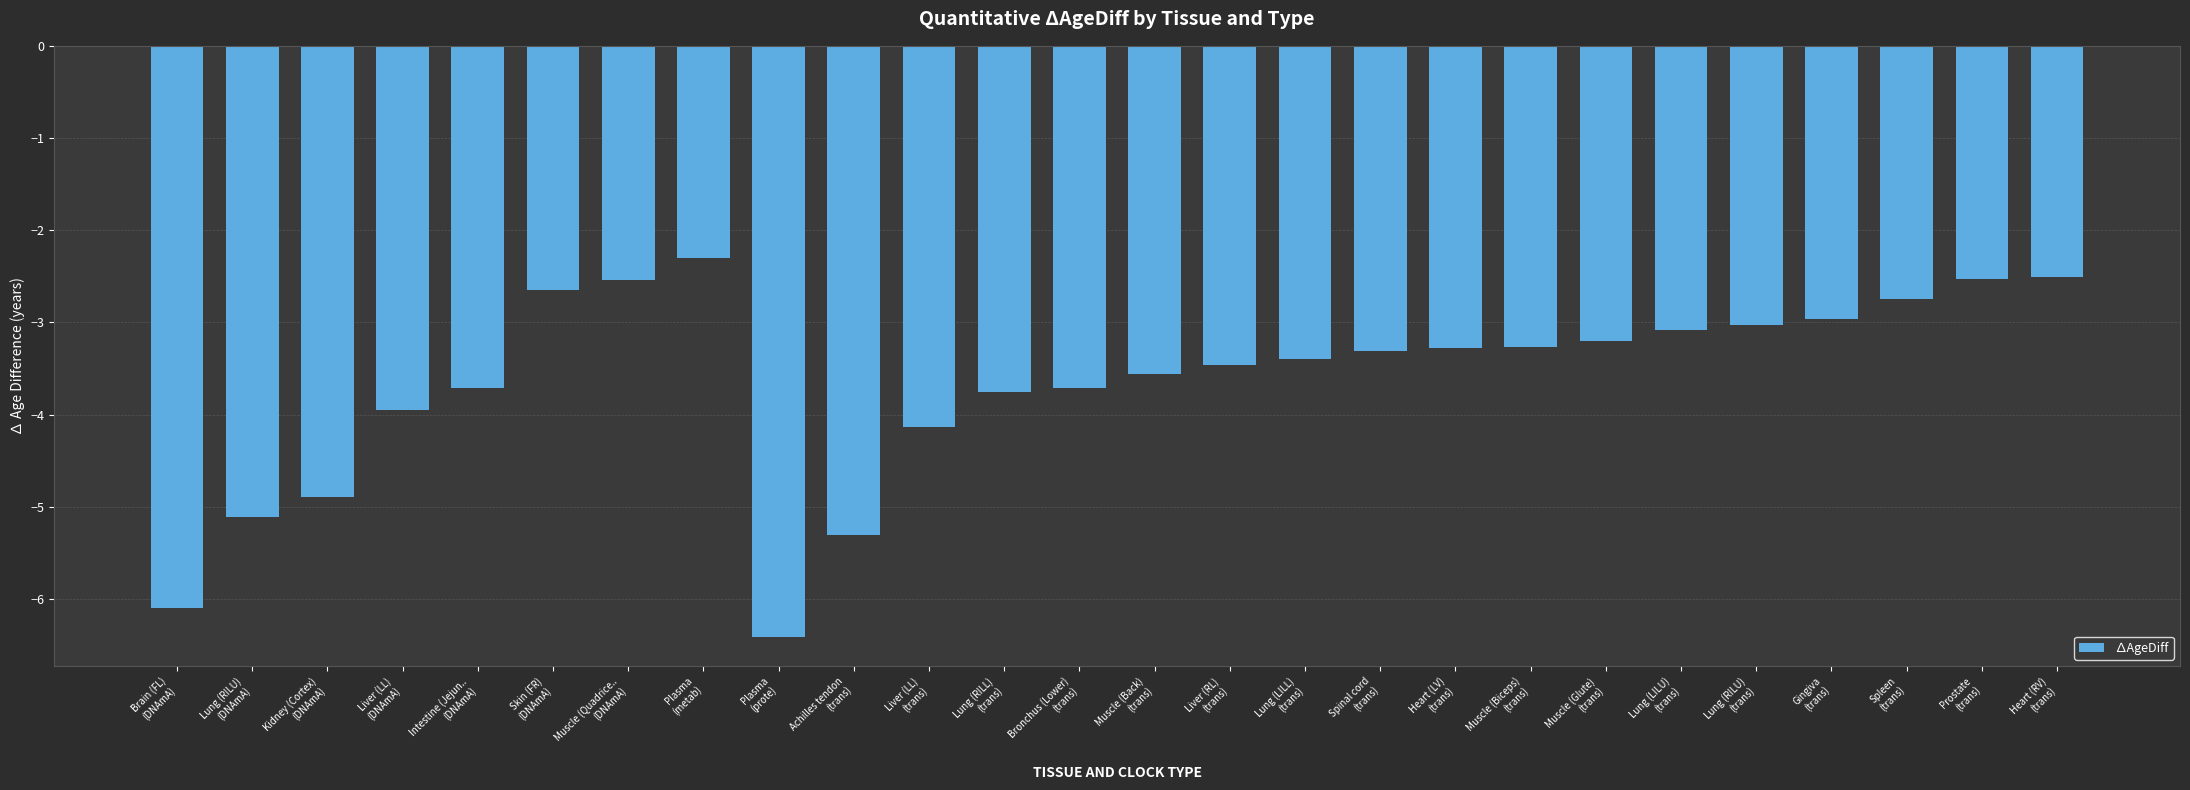

Reading left to right, extract all data points from this chart.

-6.1	-5.1	-4.9	-3.9	-3.7	-2.7	-2.5	-2.3	-6.4	-5.3	-4.1	-3.8	-3.7	-3.6	-3.5	-3.4	-3.3	-3.3	-3.3	-3.2	-3.1	-3.0	-3.0	-2.7	-2.5	-2.5